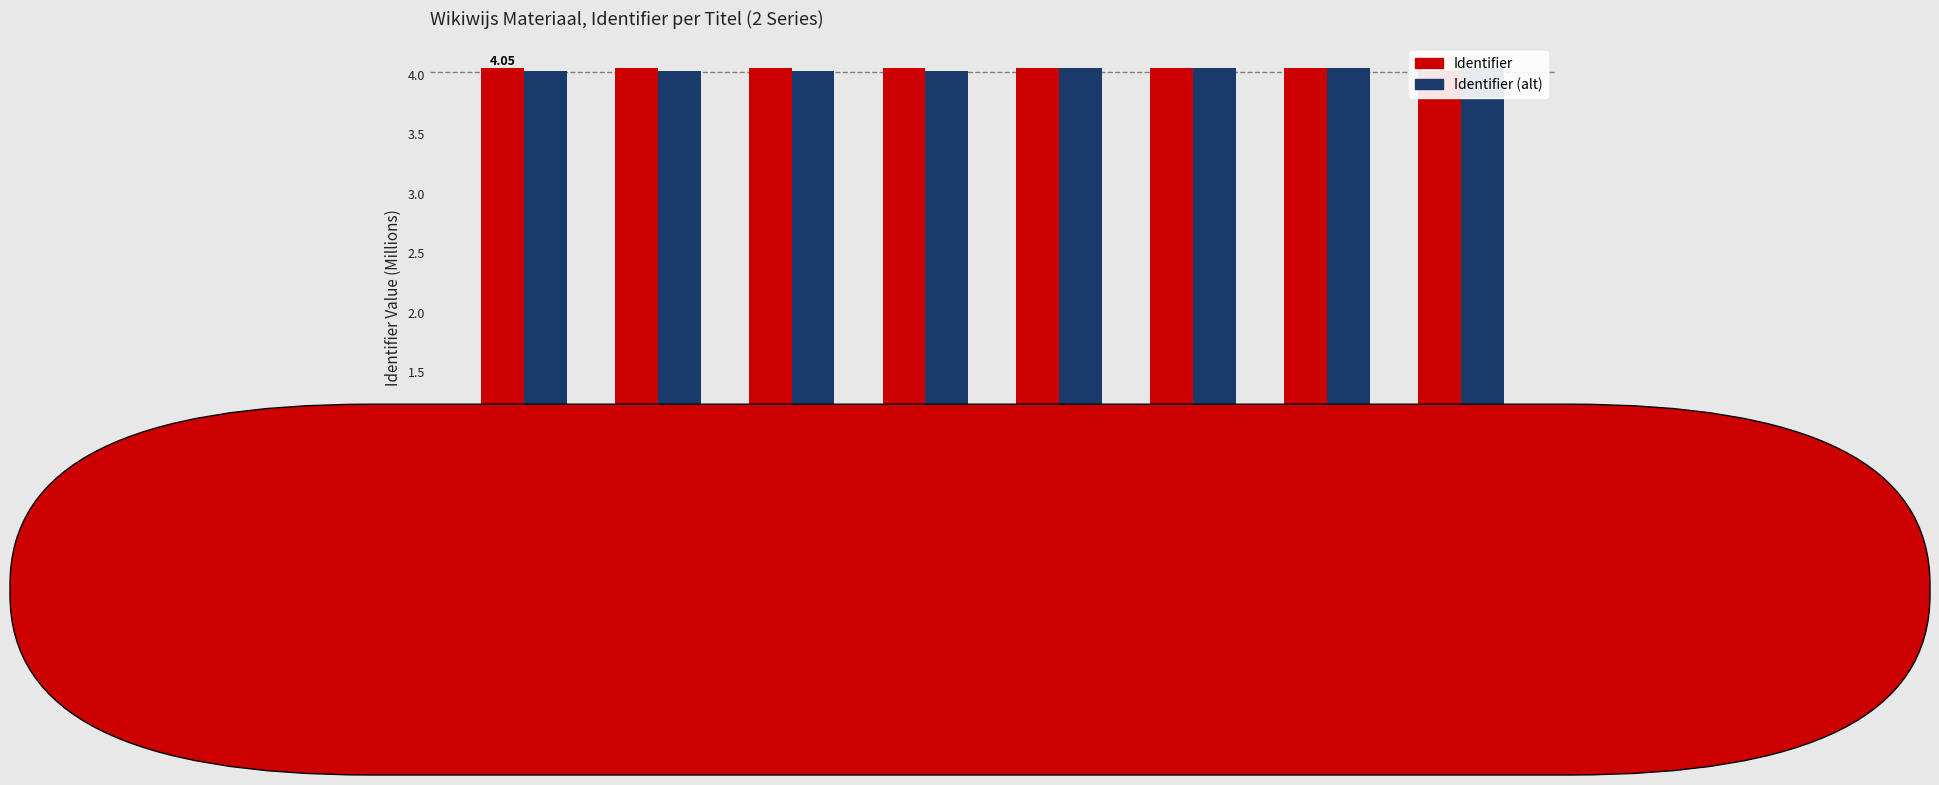

Which series changed the most between VRAAG 1 and VOORBEELD 2?

Identifier (alt)